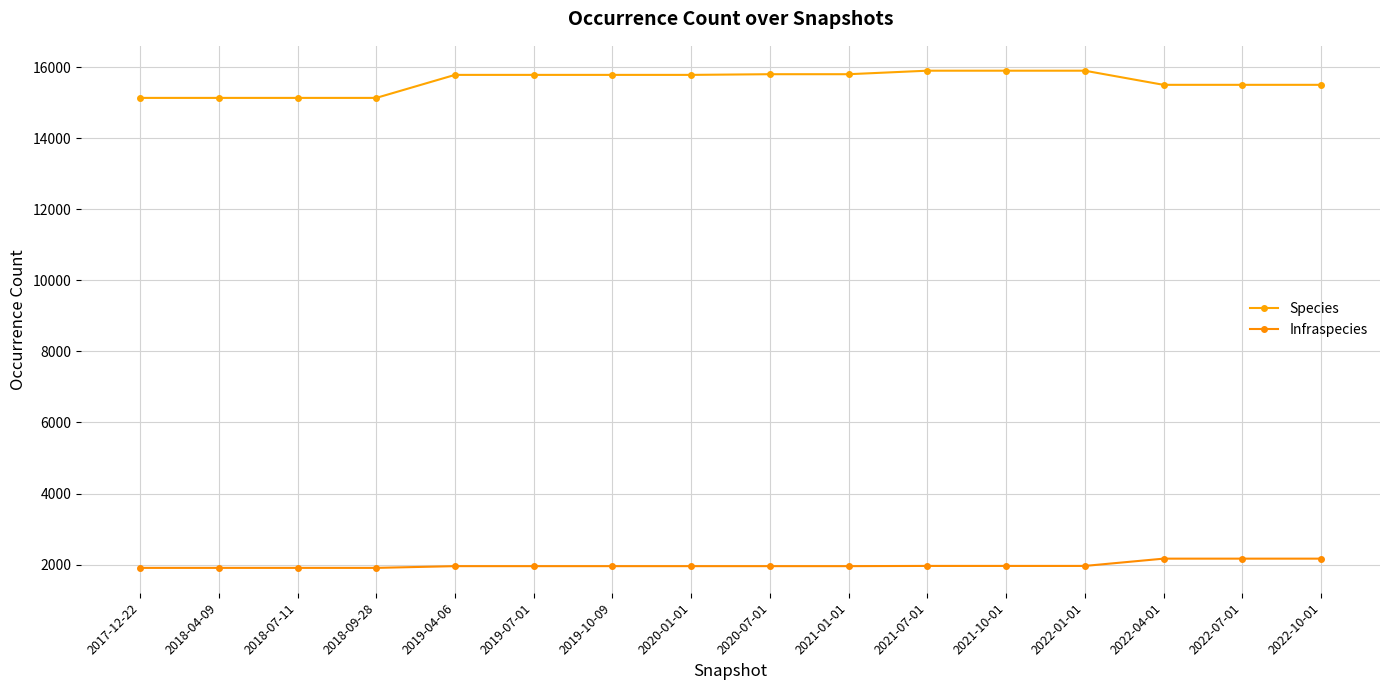

At how many categories does at least one series exceed 14020?

16